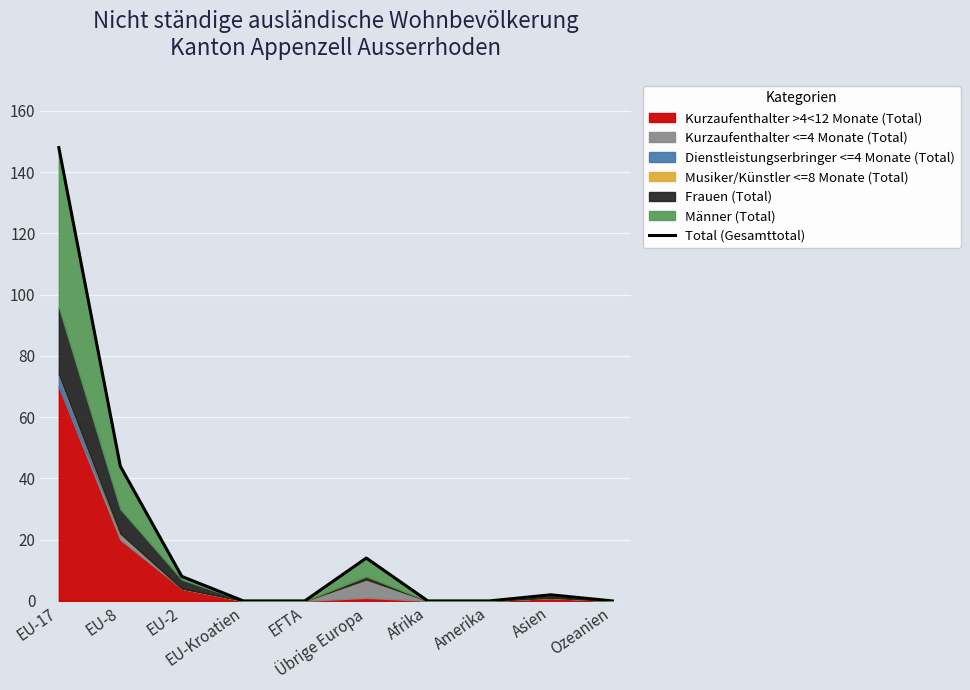

What is the change in value from EU-Kroatien to Asien?

+2